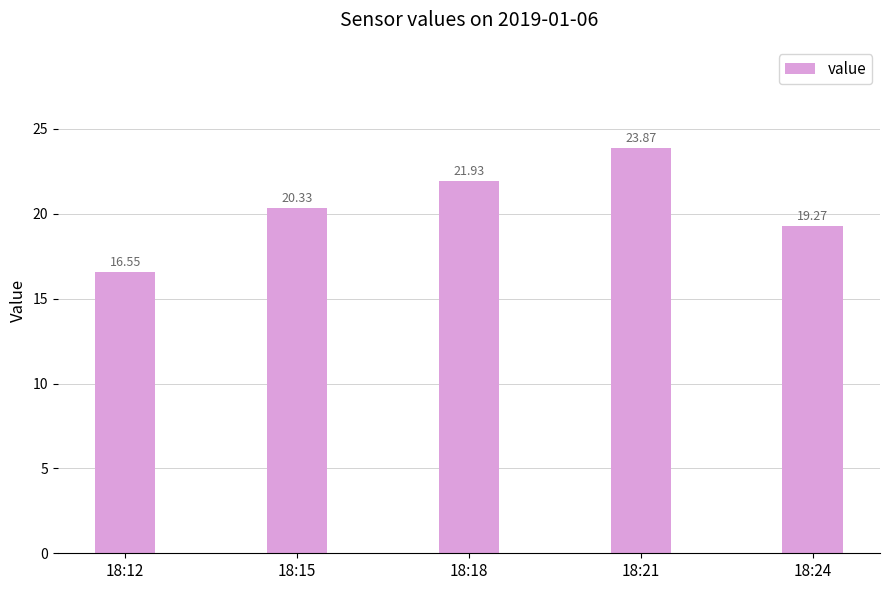

Reading left to right, what are all the values shown in this chart?

16.6	20.3	21.9	23.9	19.3